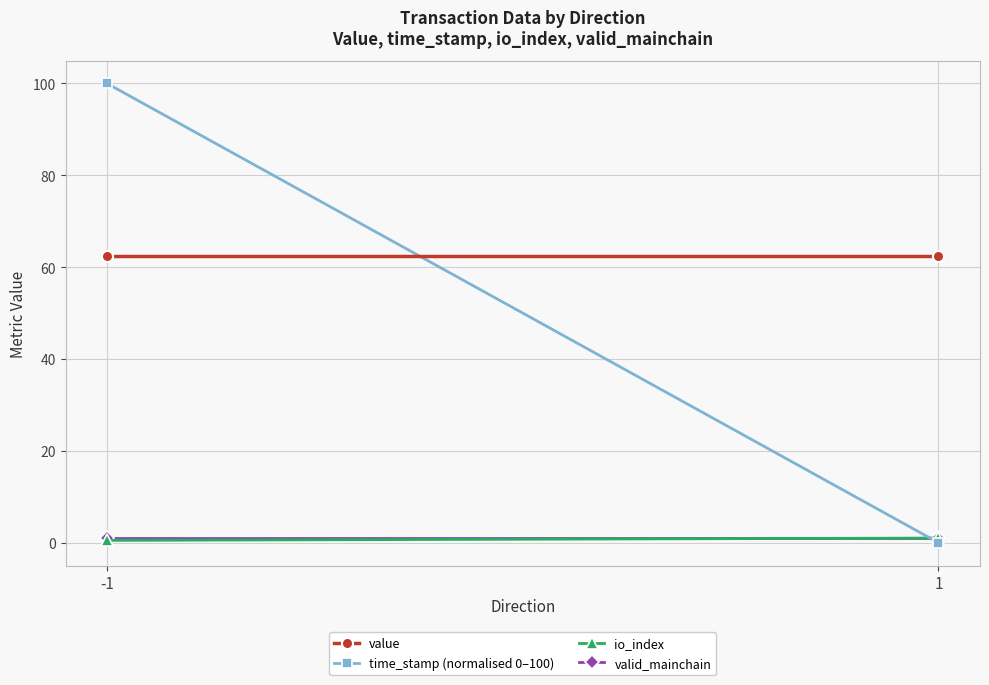

True or false: io_index has a value of 0.3 at -1.

False